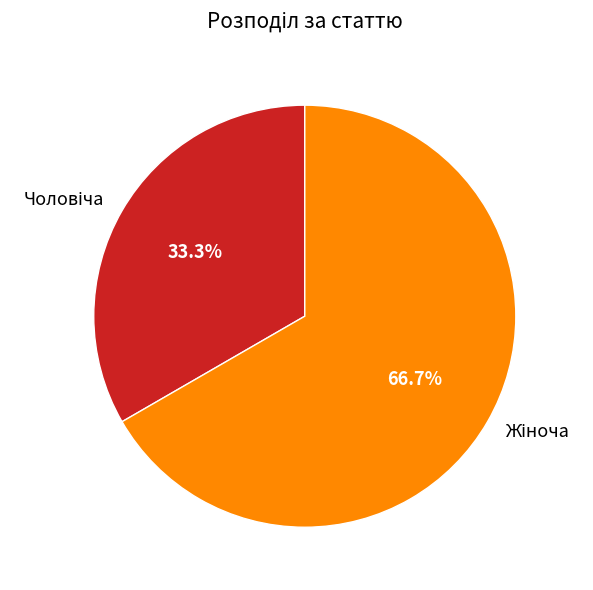

Is there any slice that represents more than half of the pie?

Yes